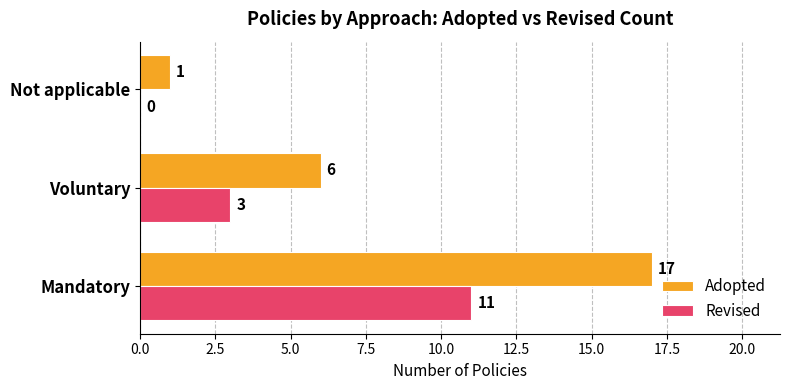

Is the value of Revised at Mandatory greater than the value of Adopted at Mandatory?

No